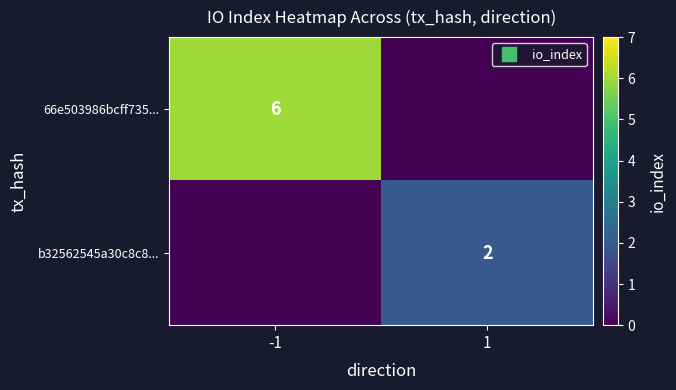

At which category is the sum across all series the highest?

-1